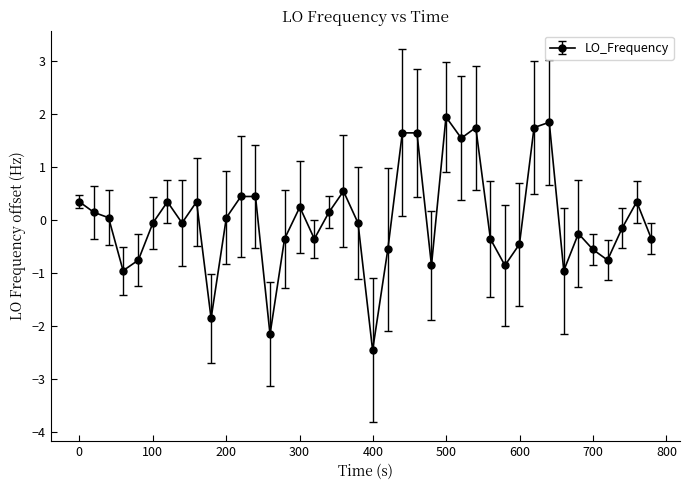

What is the value of the 37th point from the left?

-0.8